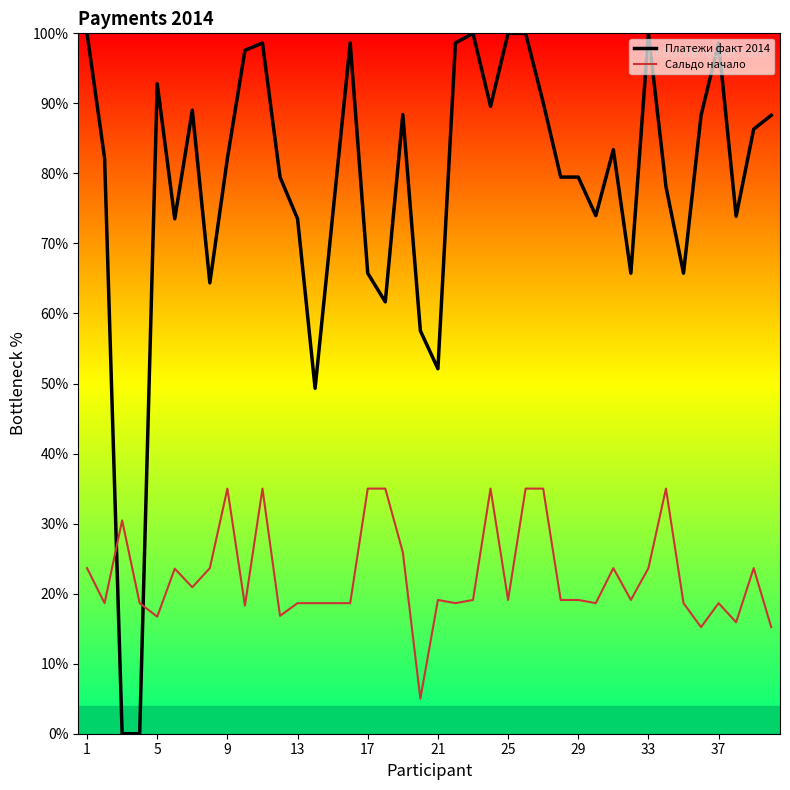

How many times do Сальдо начало and Платежи факт 2014 cross each other?

2